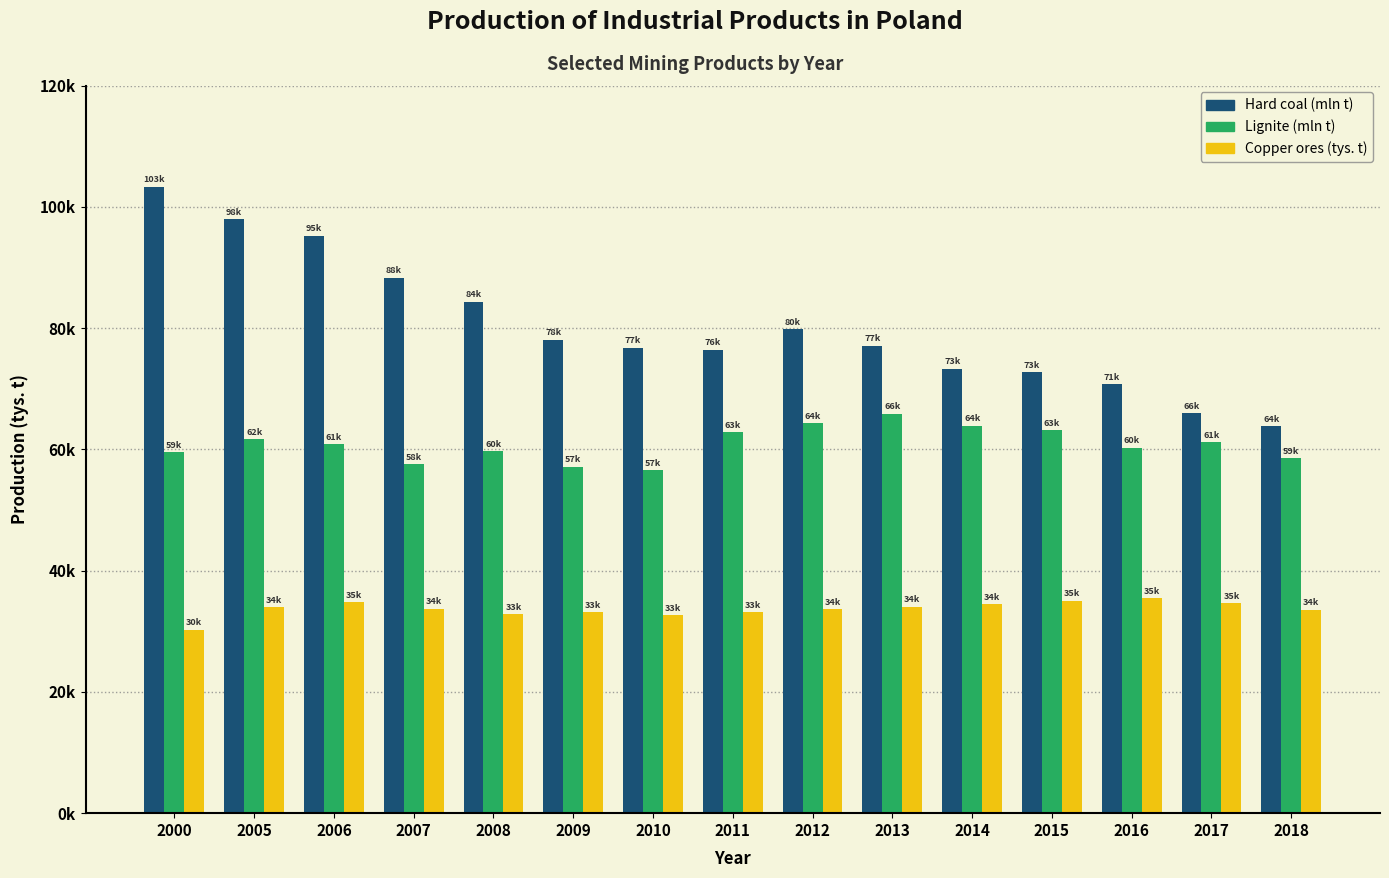

Are the bars grouped side by side (vs. stacked)?

Yes